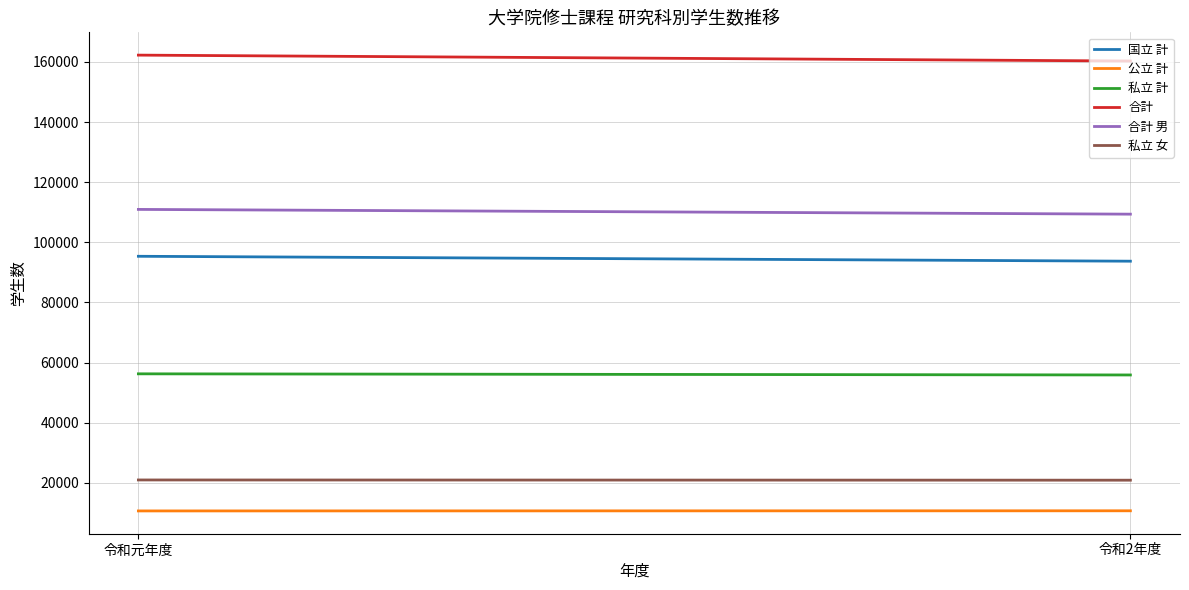

Reading left to right, what are all the values shown in this chart?

国立 計: 95353	93720
公立 計: 10653	10699
私立 計: 56255	55878
合計: 162261	160297
合計 男: 110944	109364
私立 女: 20955	20878